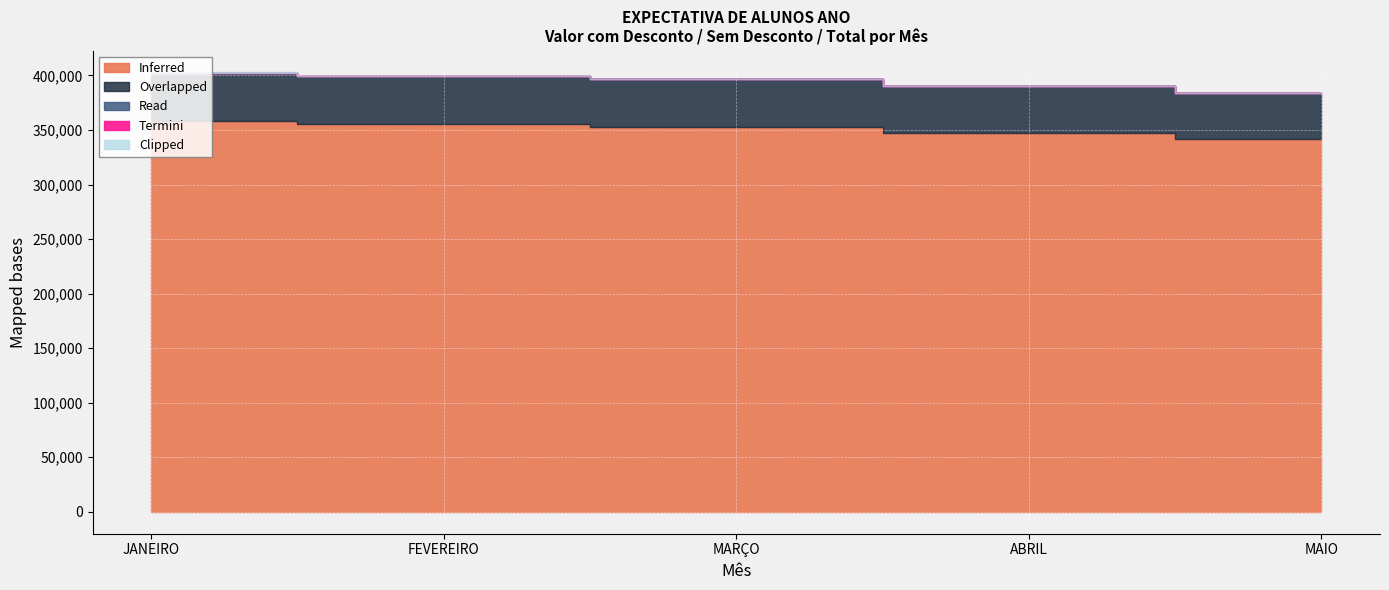

What is the minimum value for Overlapped?

42183.6